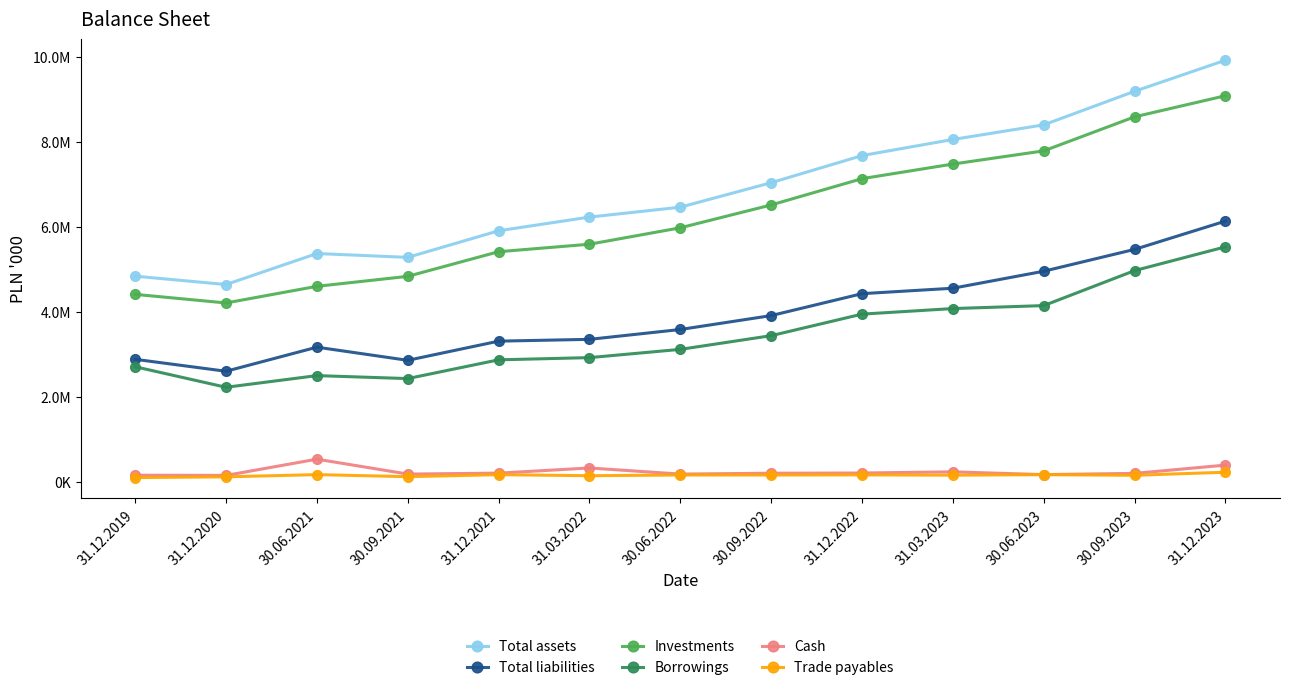

What is the approximate value of Borrowings at 30.09.2021?

2427034.0